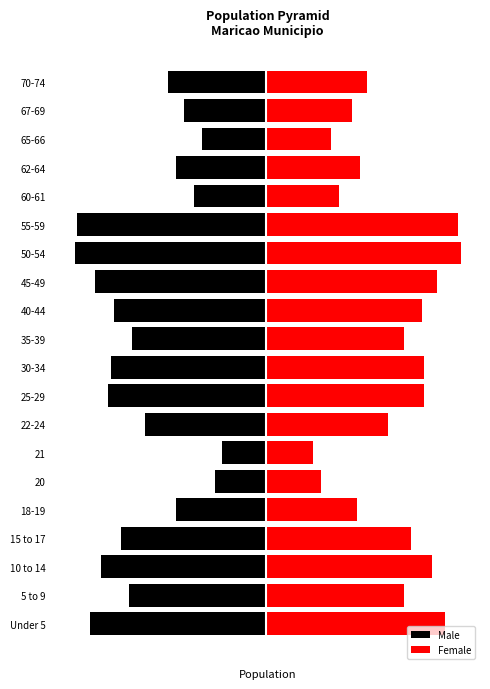

What is the difference between the second highest and minimum values in the Female series?

56